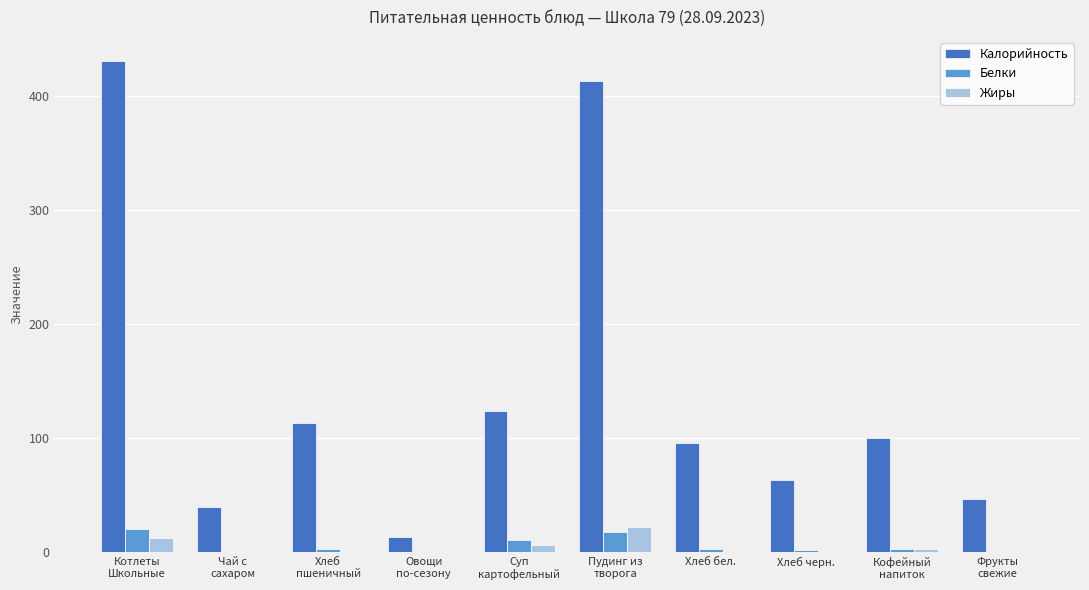

The value of Жиры at Котлеты
Школьные is 12.7. True or false?

True